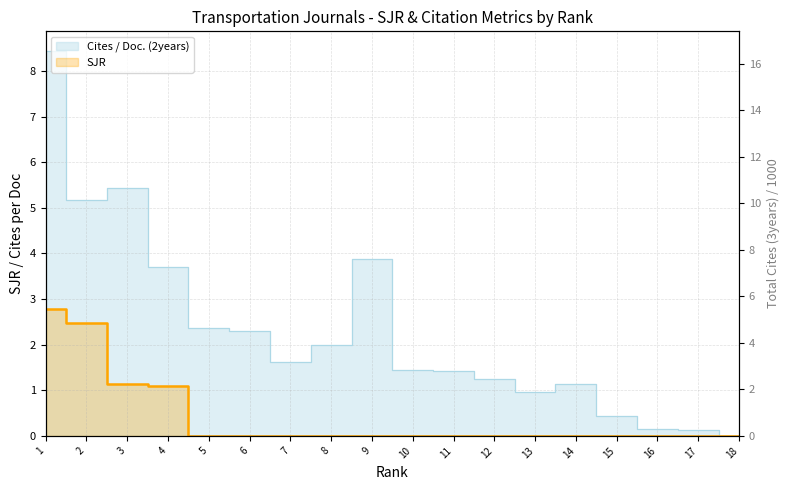

Reading left to right, what are all the values shown in this chart?

SJR: 18=0.0	17=0.0	16=0.0	15=0.0	14=0.0	13=0.0	12=0.0	11=0.0	10=0.0	9=0.0	8=0.0	7=0.0	6=0.0	5=0.0	4=1.1	3=1.1	2=2.5	1=2.8
Cites / Doc. (2years): 18=0.0	17=0.1	16=0.1	15=0.4	14=1.1	13=1.0	12=1.2	11=1.4	10=1.4	9=3.9	8=2.0	7=1.6	6=2.3	5=2.4	4=3.7	3=5.4	2=5.2	1=8.4